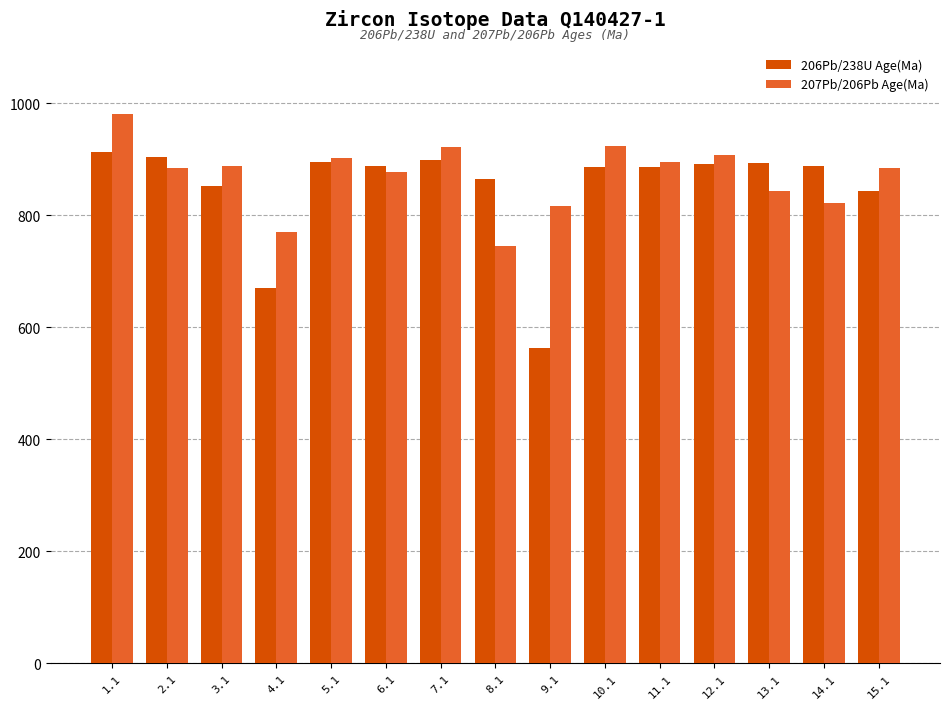

What position from the right is 1.1?

15